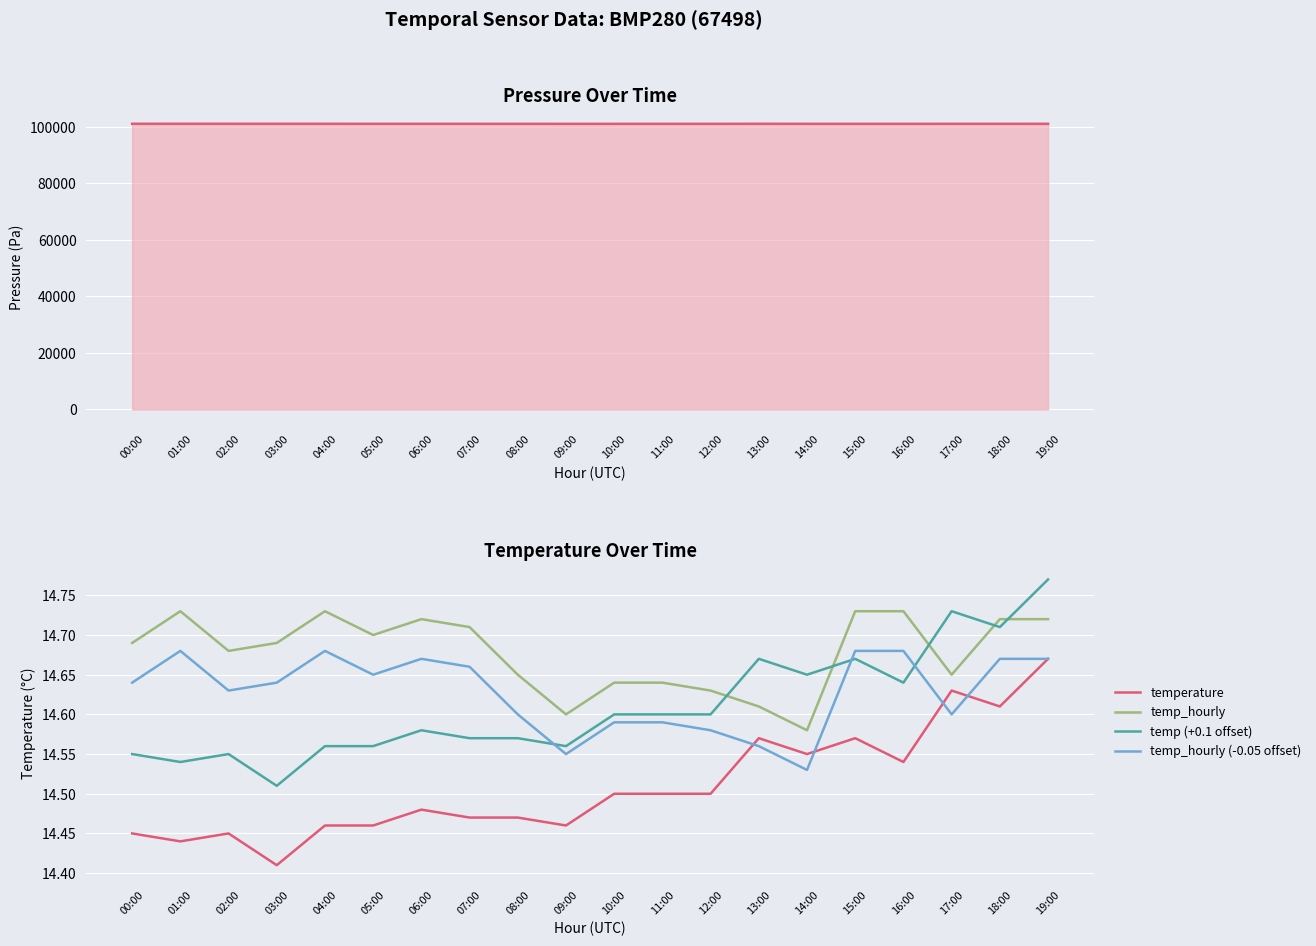

True or false: temp_hourly and temp_hourly (-0.05 offset) intersect in this chart.

False